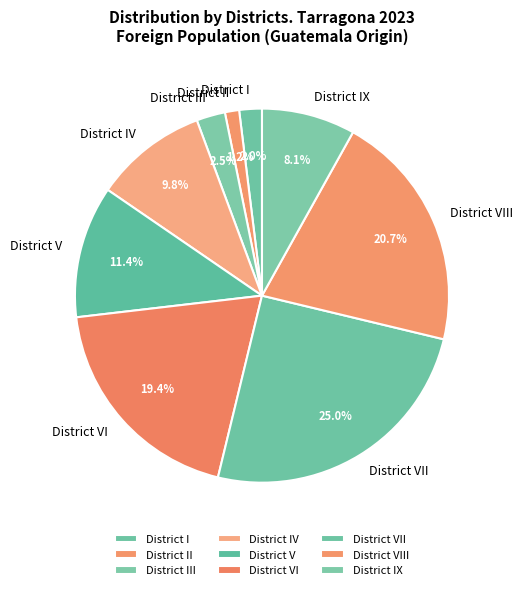

Is there any slice that represents more than half of the pie?

No